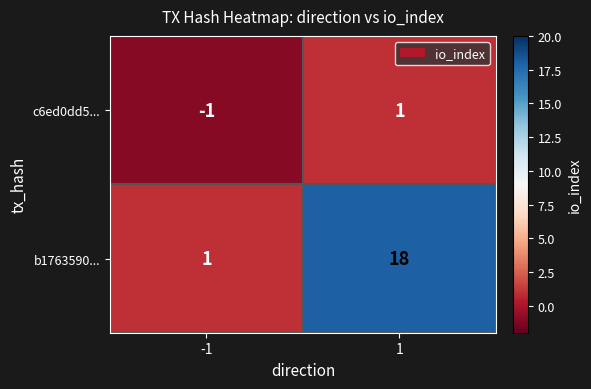

The value of b1763590... at 1 is 24. True or false?

False